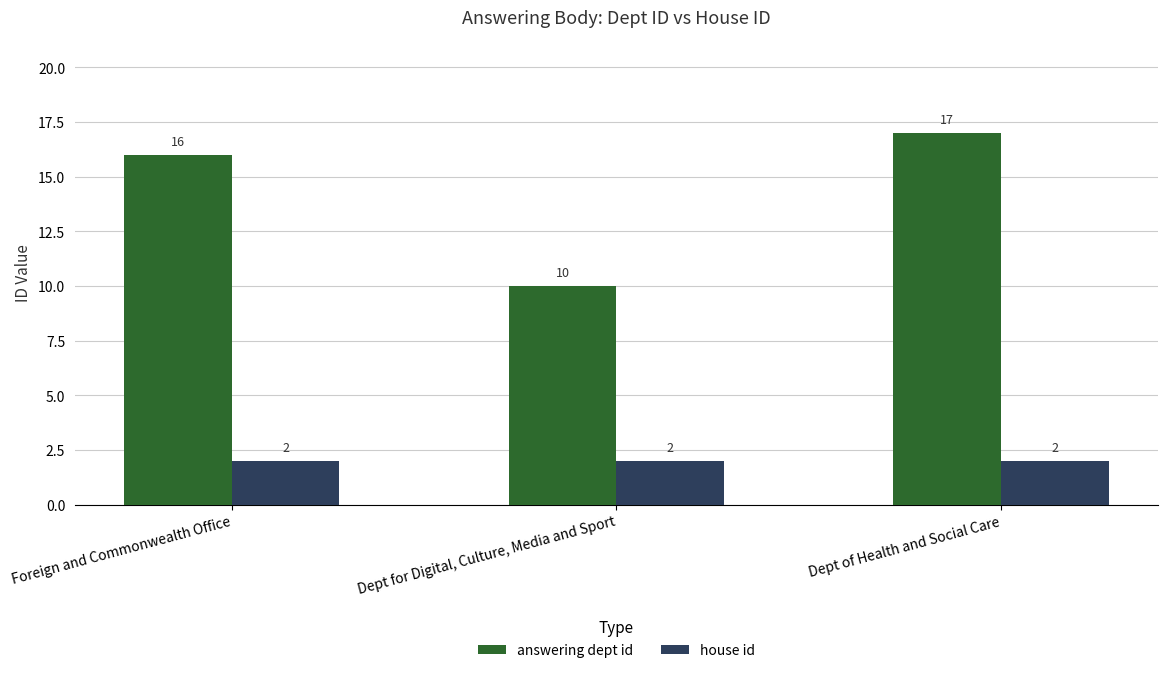

Rank the series by their average value, from lowest to highest.

house id, answering dept id